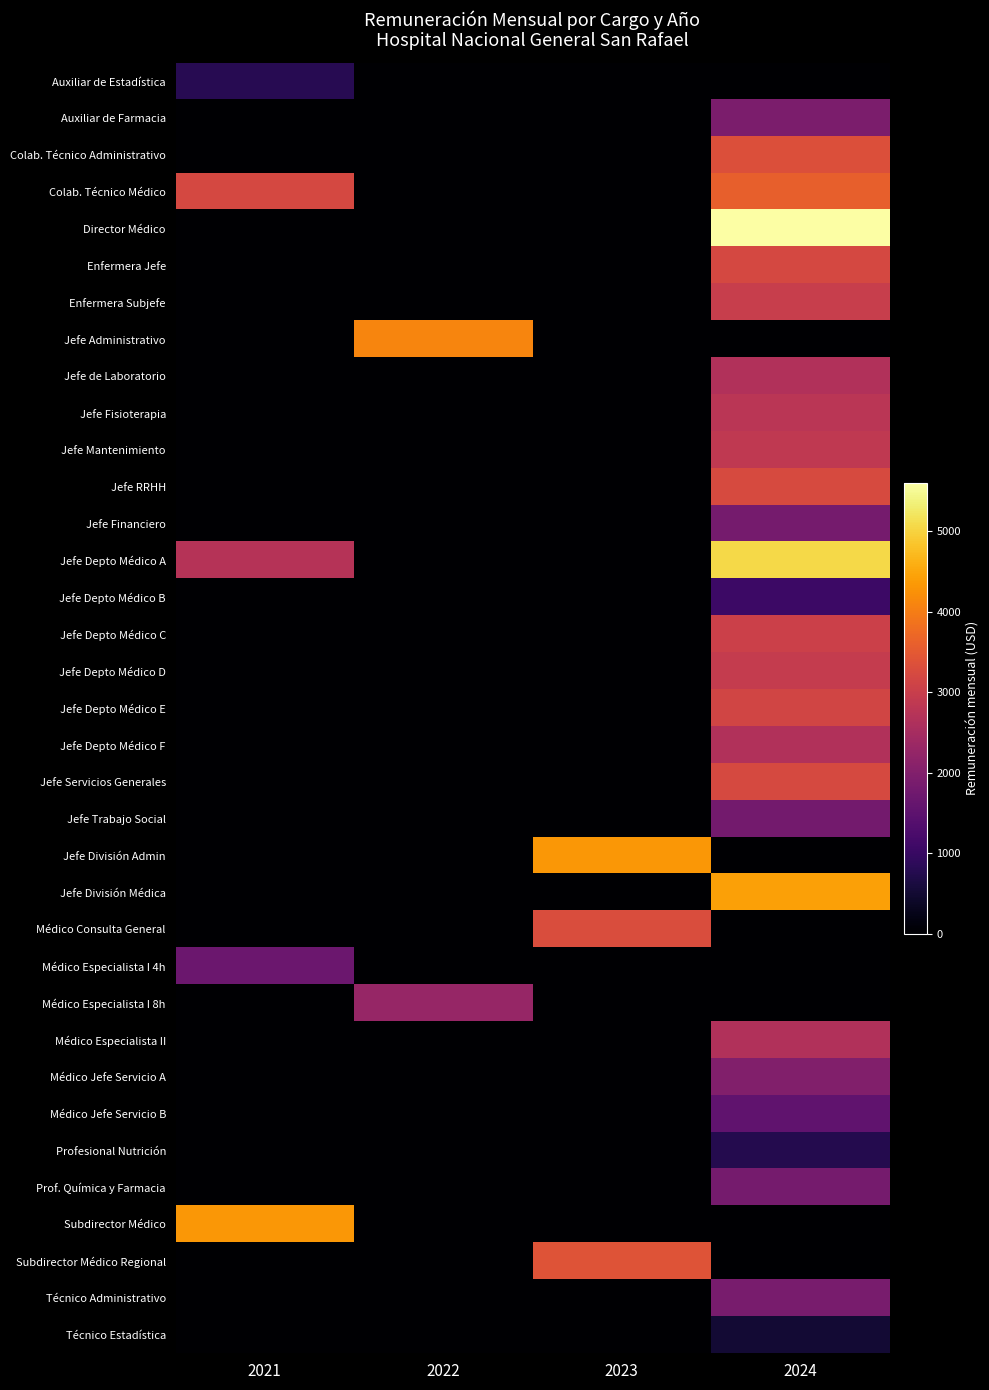

Is it true that Jefe Fisioterapia equals 2795.5 at 2024?

True